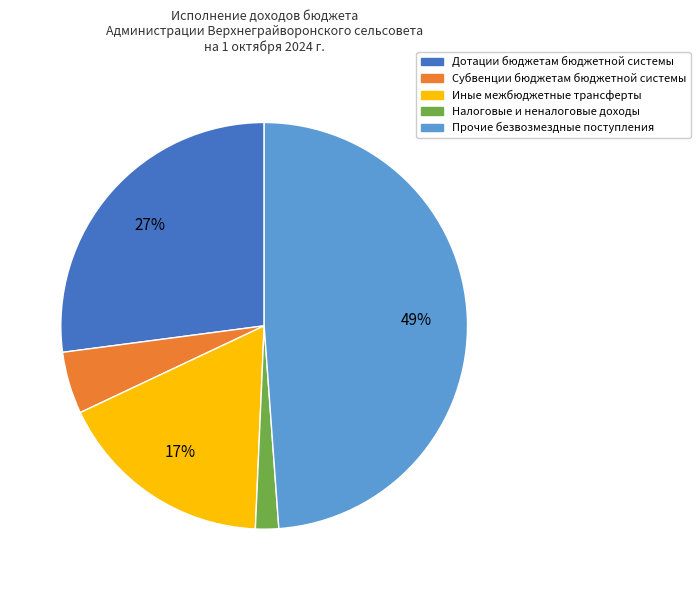

Which has a higher value, Прочие безвозмездные поступления or Налоговые и неналоговые доходы?

Прочие безвозмездные поступления